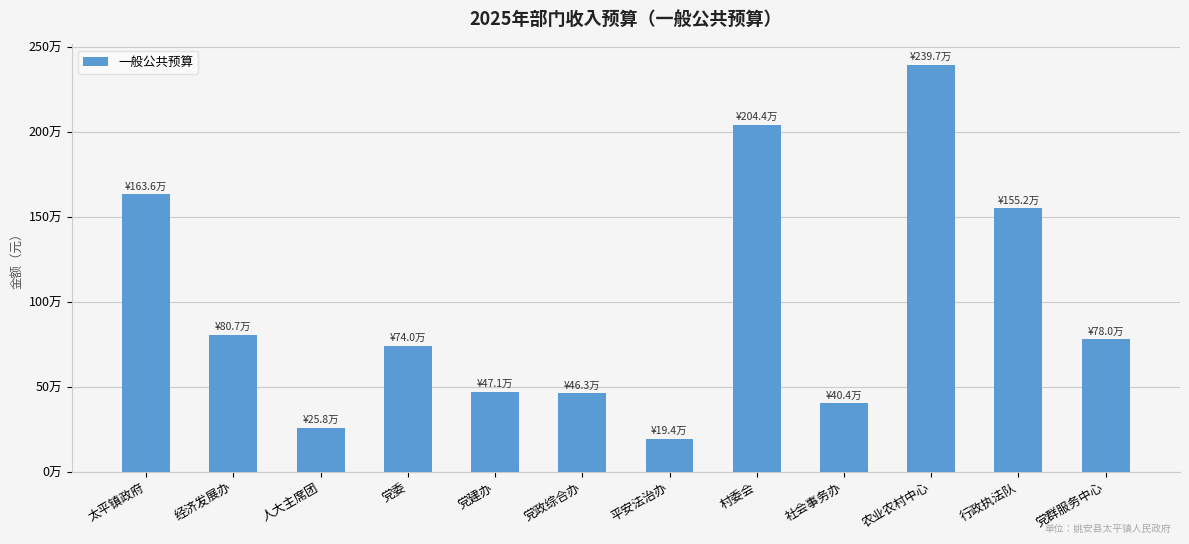

What is the difference between the values at 村委会 and 党建办?

1572934.2